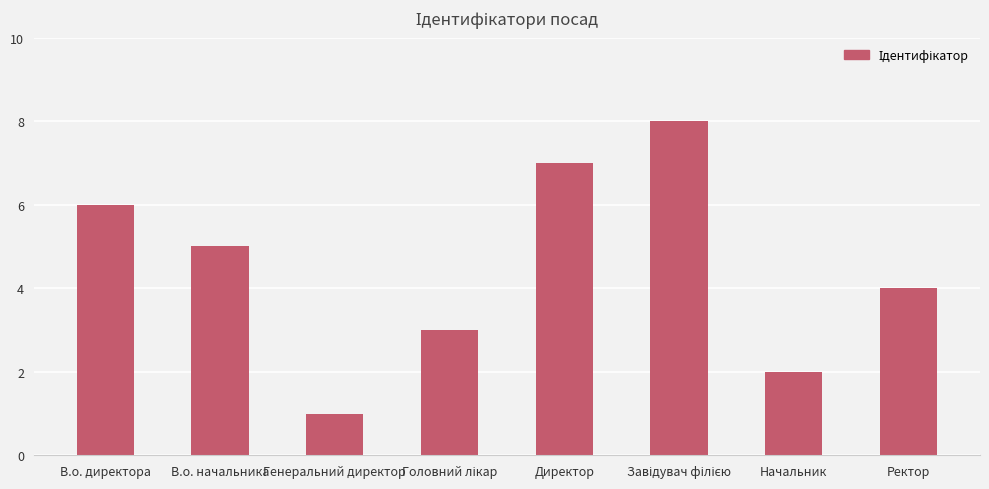

Where is the data nearest to the value 4?

Ректор